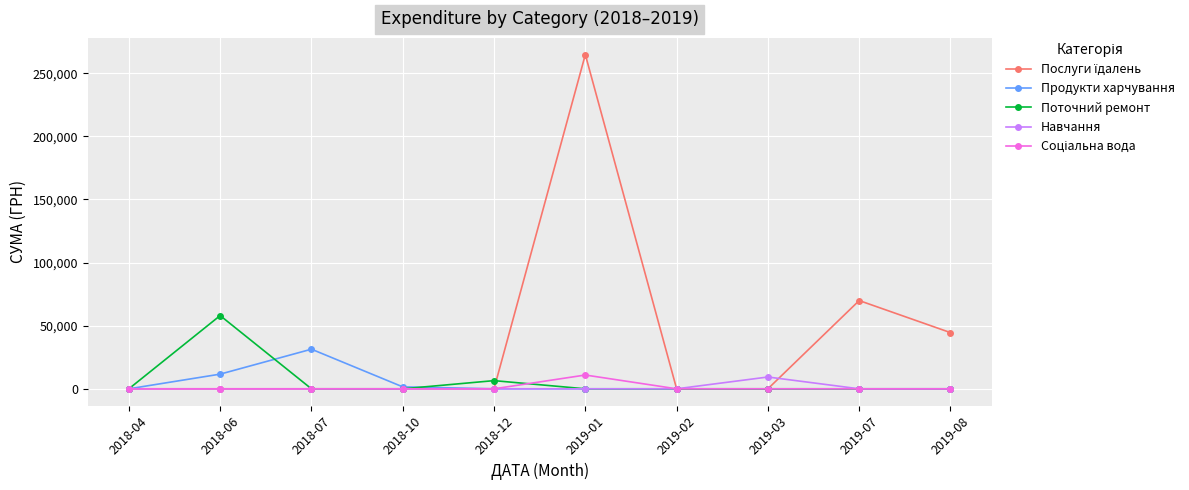

The value of Продукти харчування at 2018-07 is 31380.0. True or false?

True